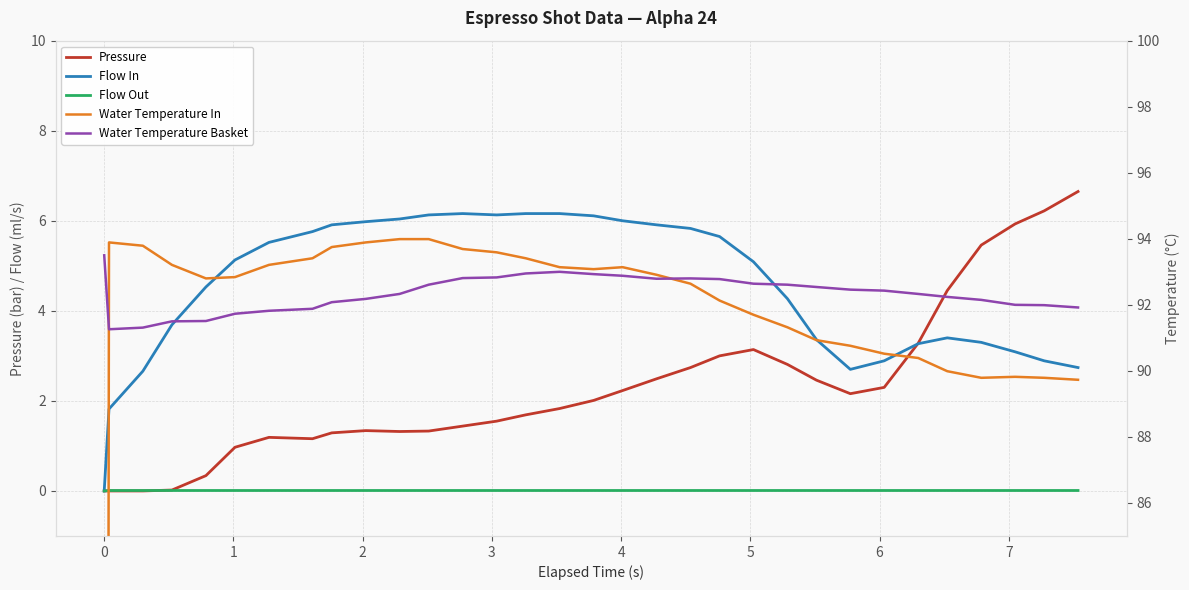

How many positive values does the Flow Out series have?

31